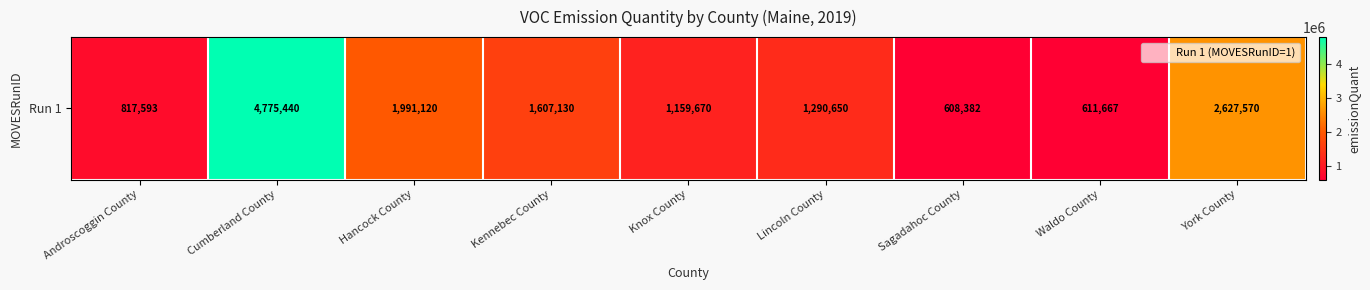

Reading left to right, extract all data points from this chart.

817593	4775440	1991120	1607130	1159670	1290650	608382	611667	2627570